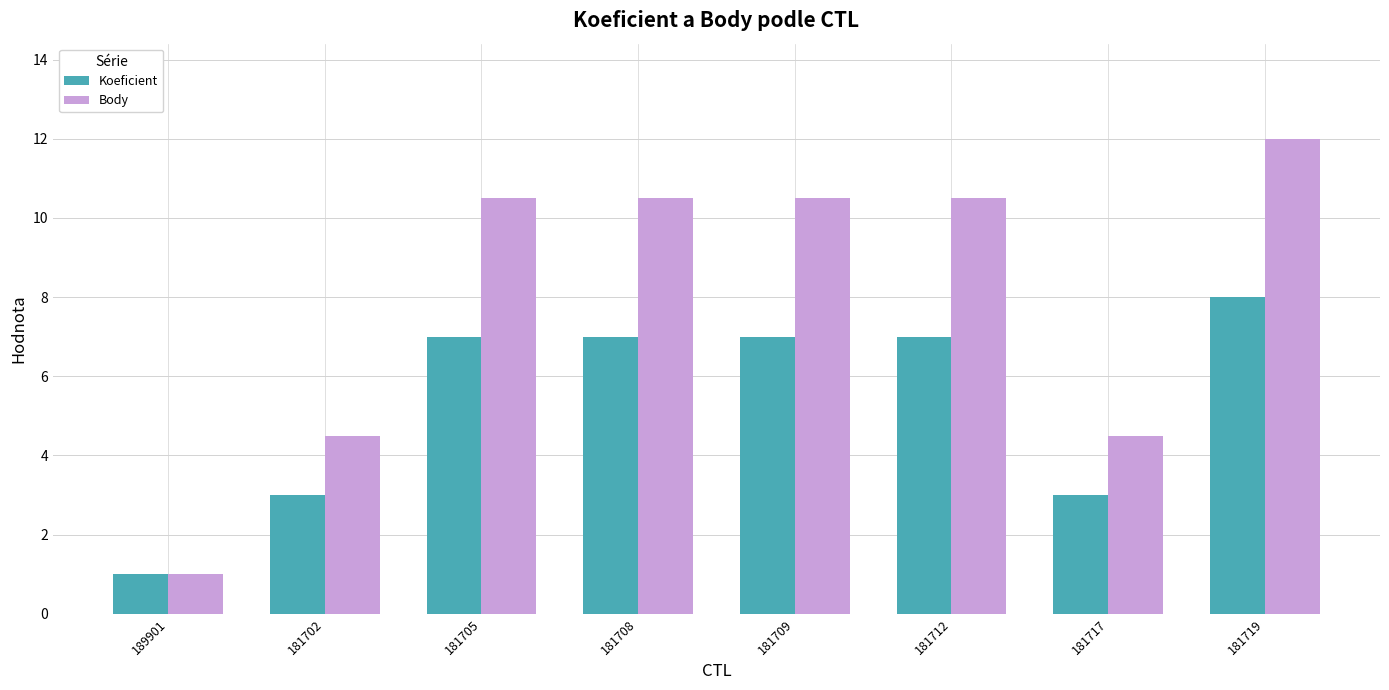

What is the difference between the maximum and minimum values in the Body series?

11.0